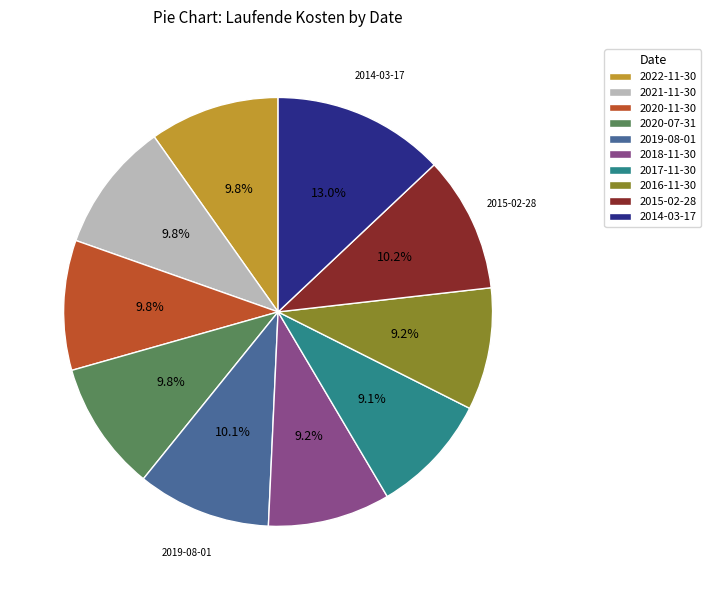

To the nearest percent, what is the difference between the largest and smallest slice percentages?

4%